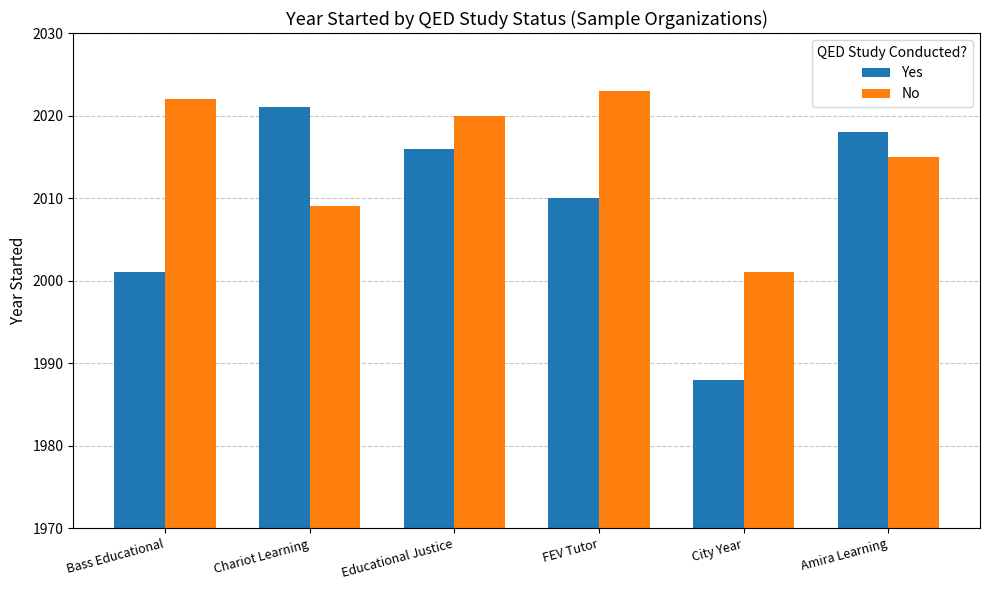

At how many categories does at least one series exceed 2011?

5